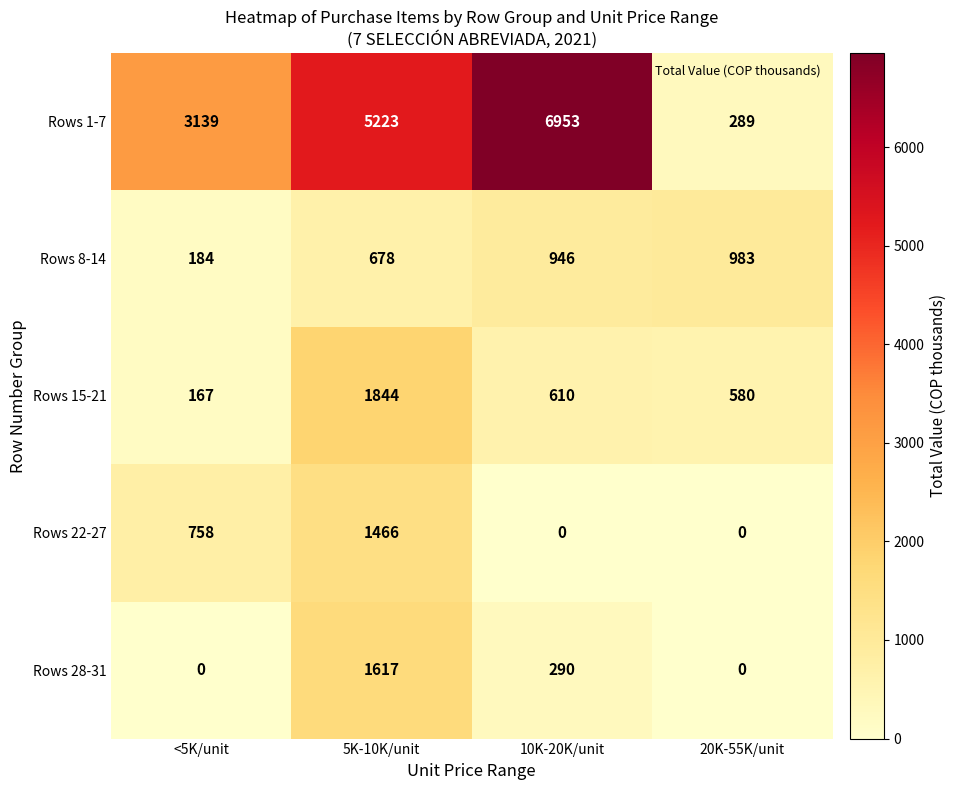

What is the difference between the highest and lowest values at 5K-10K/unit?

4545